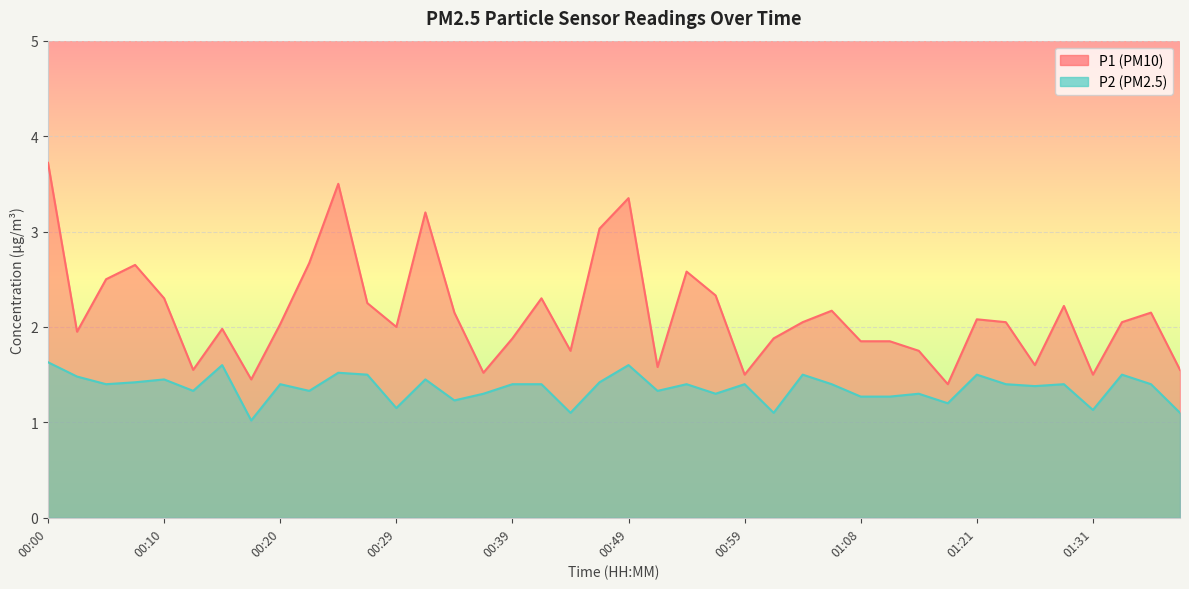

Reading right to left, extract all data points from this chart.

P1: 1.6	2.1	2.0	1.5	2.2	1.6	2.0	2.1	1.4	1.8	1.9	1.9	2.2	2.0	1.9	1.5	2.3	2.6	1.6	3.4	3.0	1.8	2.3	1.9	1.5	2.1	3.2	2.0	2.2	3.5	2.7	2.0	1.4	2.0	1.6	2.3	2.6	2.5	1.9	3.7
P2: 1.1	1.4	1.5	1.1	1.4	1.4	1.4	1.5	1.2	1.3	1.3	1.3	1.4	1.5	1.1	1.4	1.3	1.4	1.3	1.6	1.4	1.1	1.4	1.4	1.3	1.2	1.4	1.1	1.5	1.5	1.3	1.4	1.0	1.6	1.3	1.4	1.4	1.4	1.5	1.6